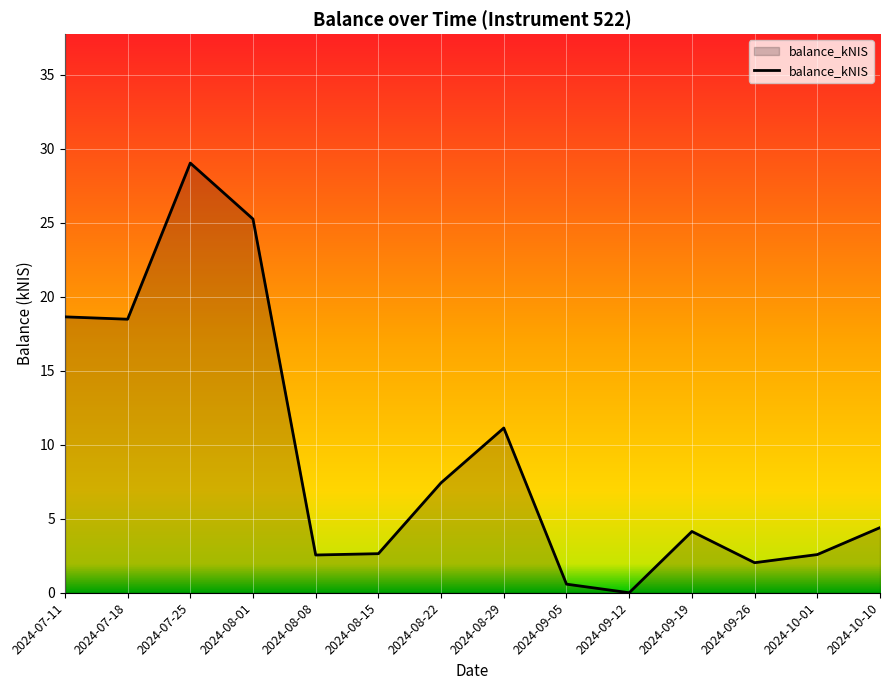

What is the change in value from 2024-07-25 to 2024-09-19?

-24.9